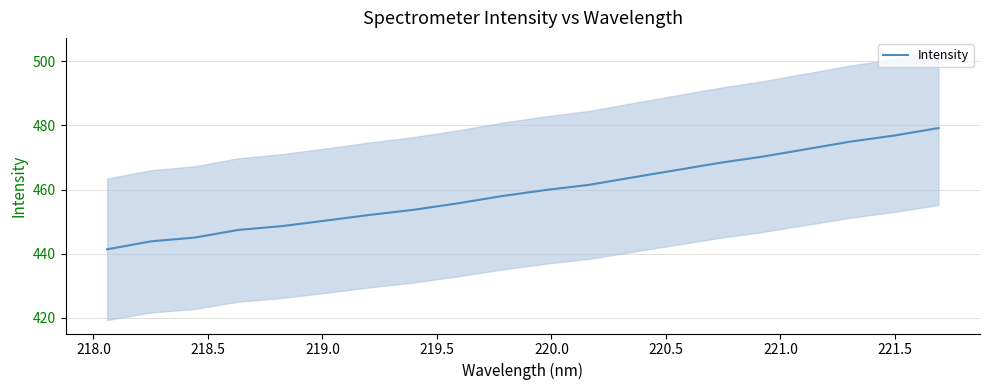

What is the maximum value for Intensity?

479.2